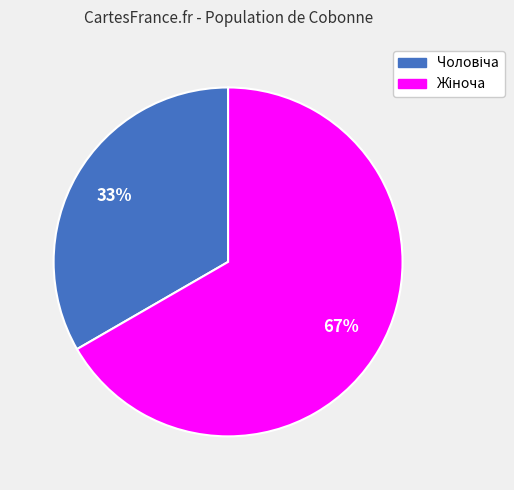

Is there a majority slice in this chart?

Yes